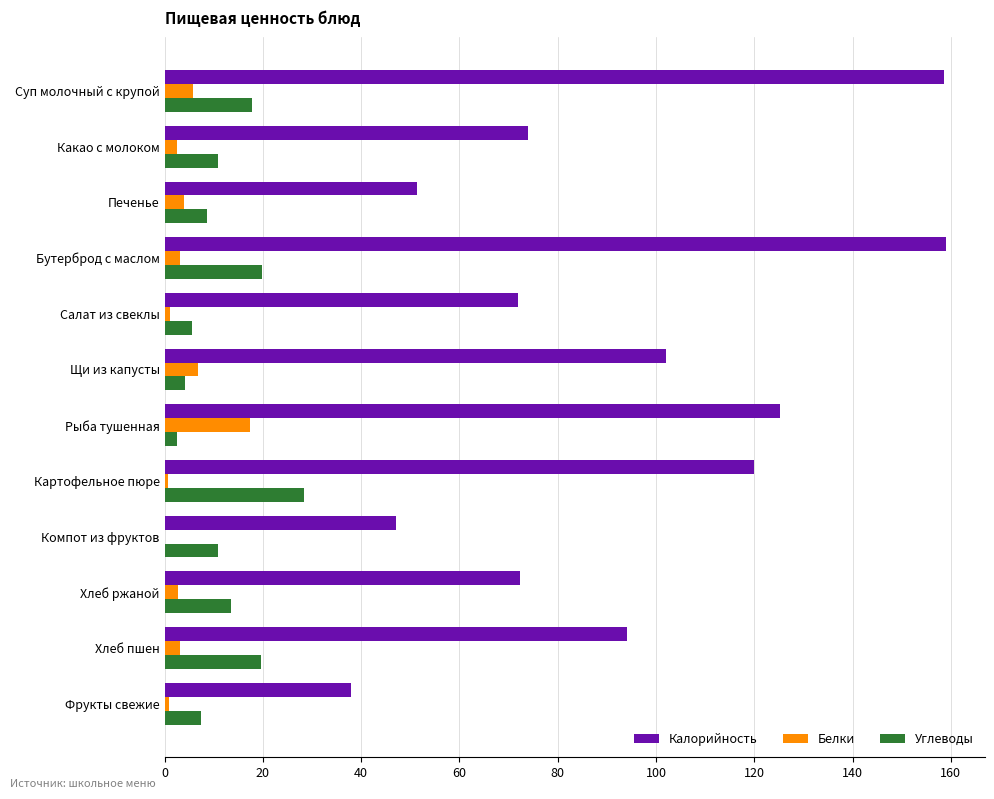

Which category has the highest value in the Углеводы series?

Картофельное пюре